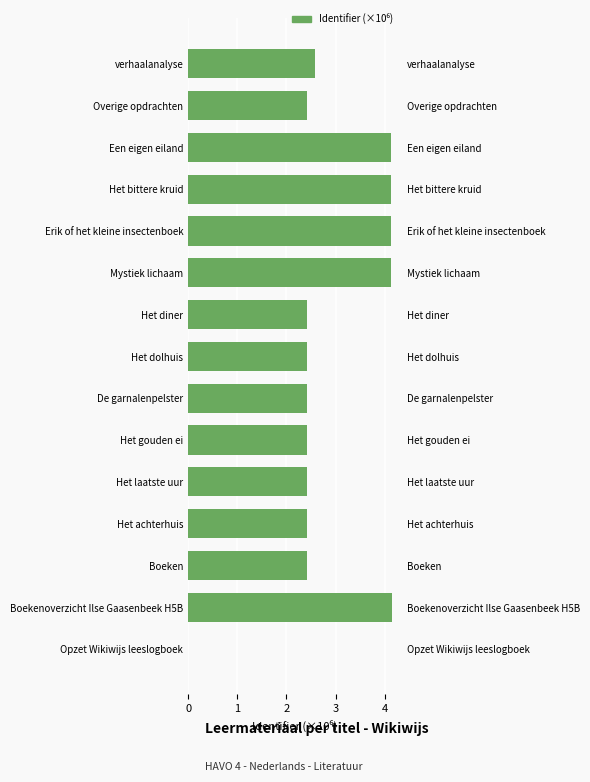

Reading left to right, extract all data points from this chart.

0.0	4.1	2.4	2.4	2.4	2.4	2.4	2.4	2.4	4.1	4.1	4.1	4.1	2.4	2.6